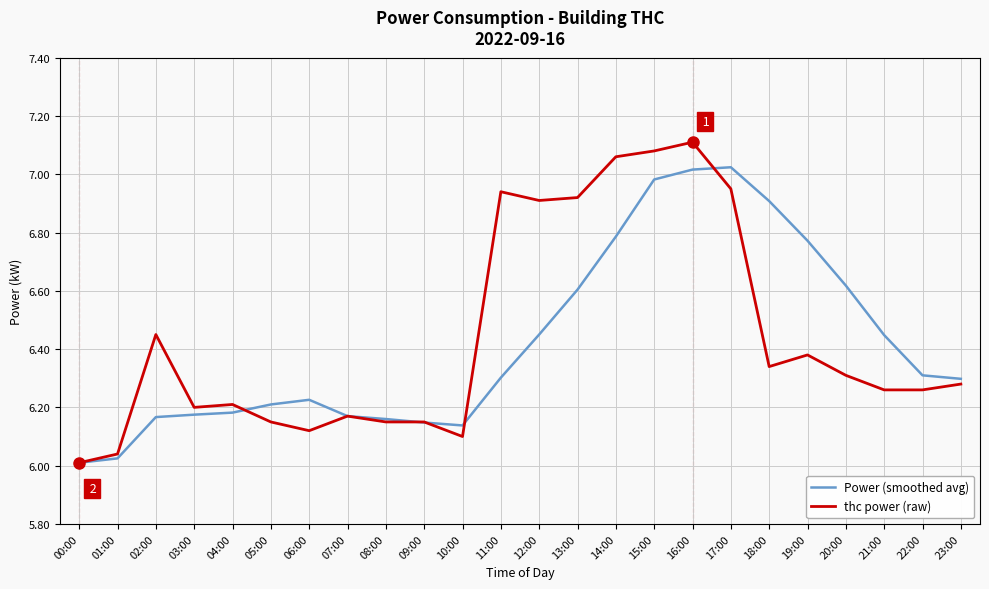

True or false: thc power (raw) has more than 1 points higher than both neighbors.

True